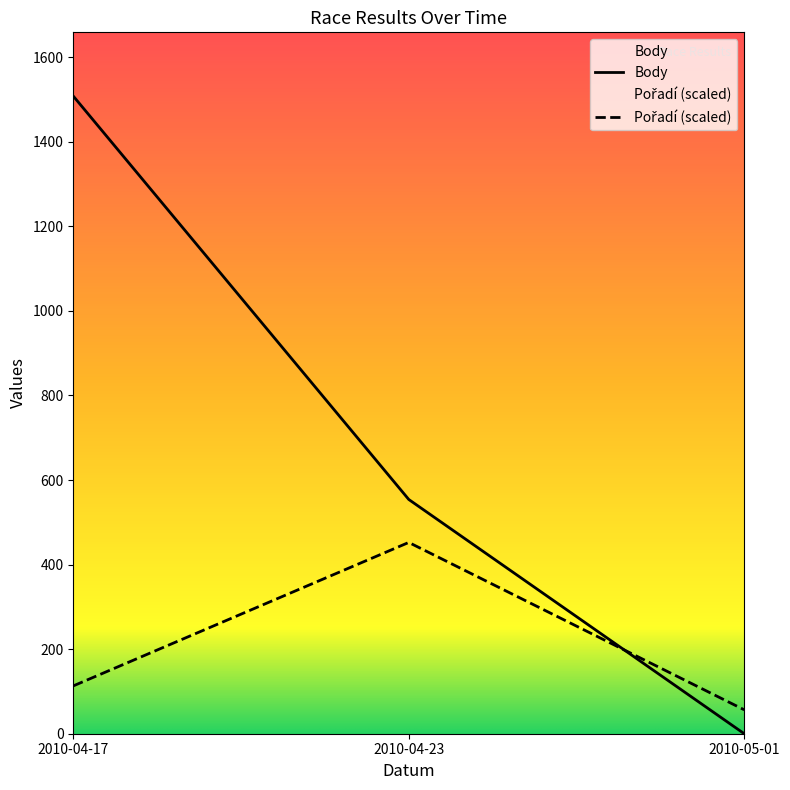

What is the label of the 3rd point from the right?

2010-04-17